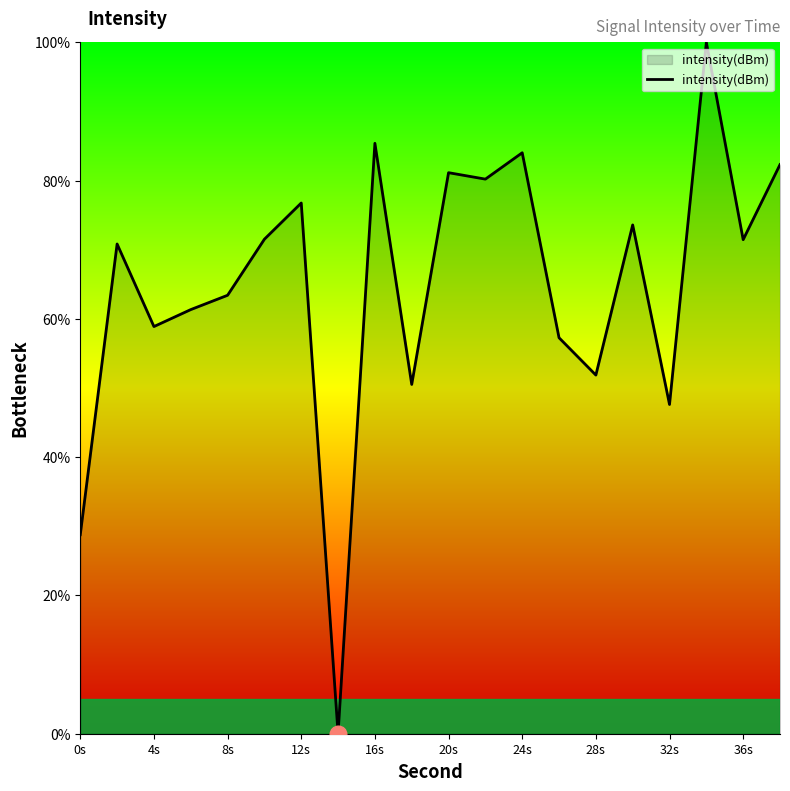

What is the difference between the maximum and minimum values?

100.0